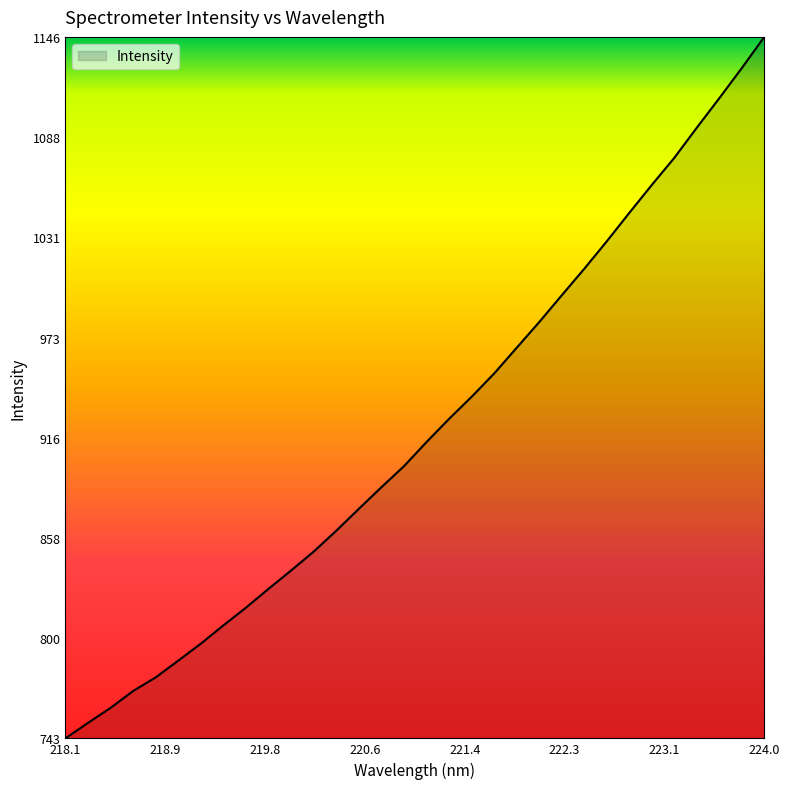

What is the maximum value shown in the chart?

1146.5